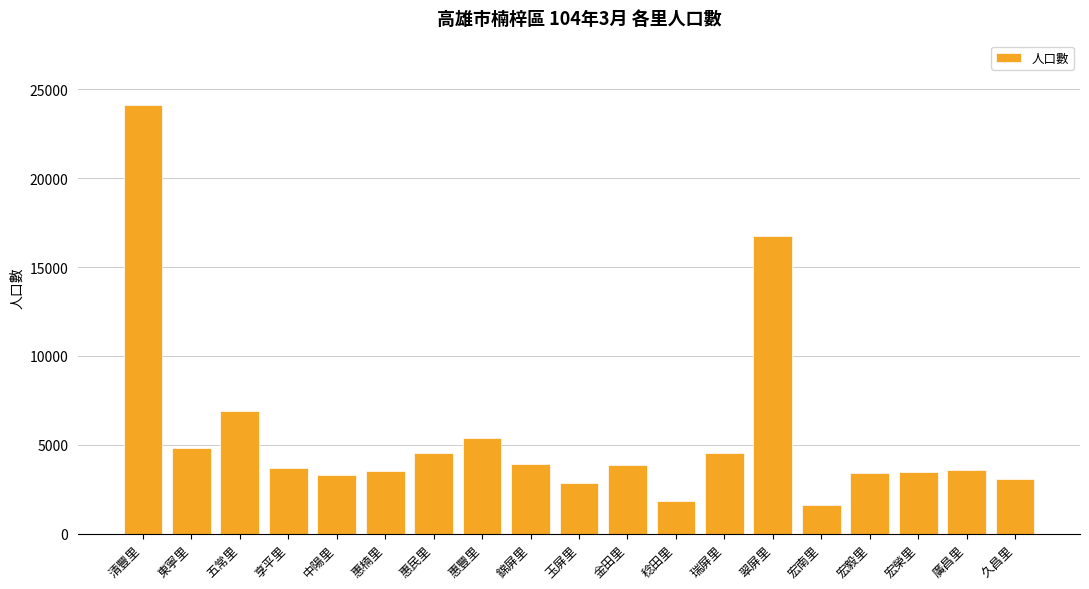

What is the change in value from 瑞屏里 to 宏榮里?

-1076